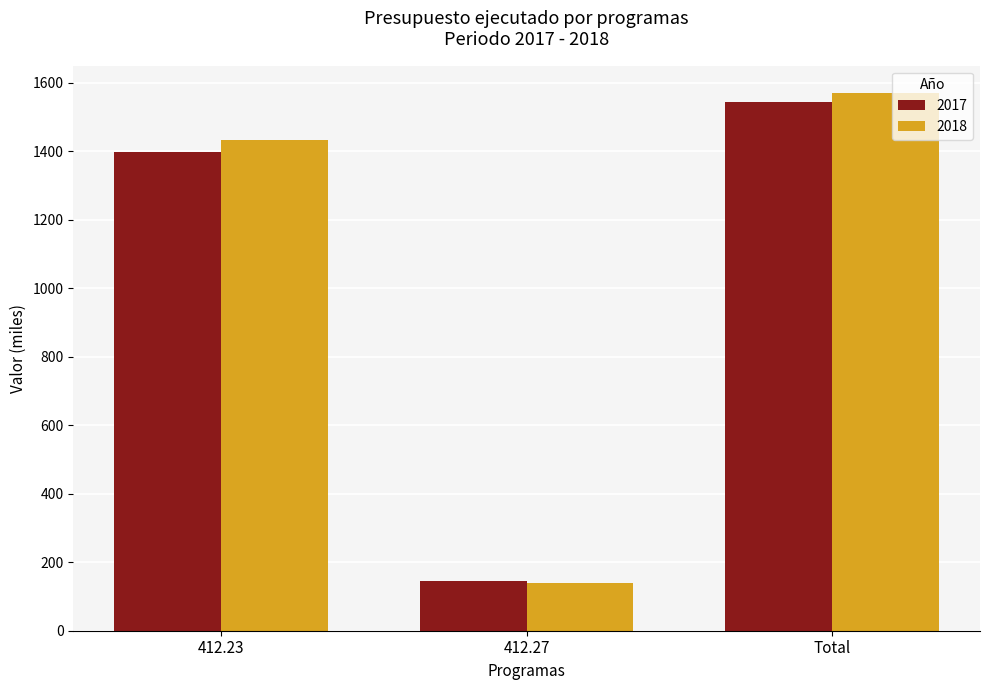

Read the 2017 value at 412.23.

1396.3